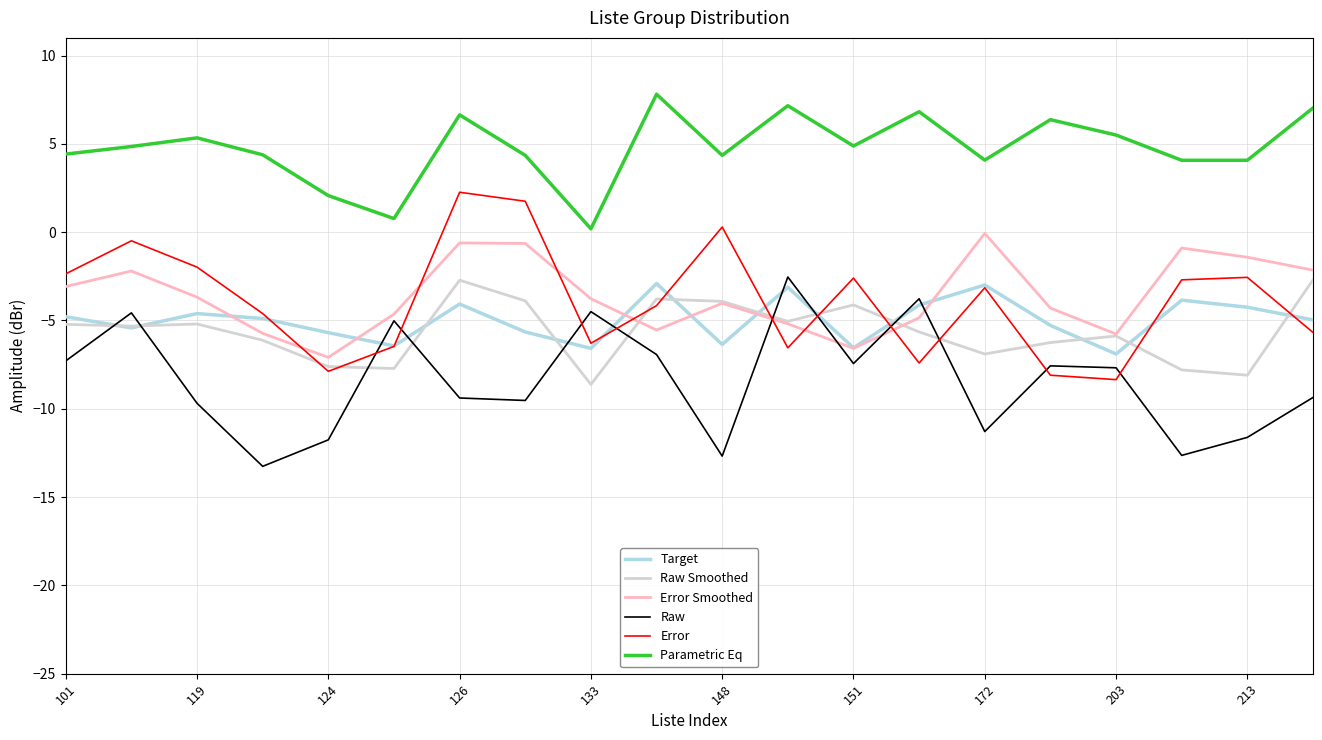

Count the number of data series in this chart.

6